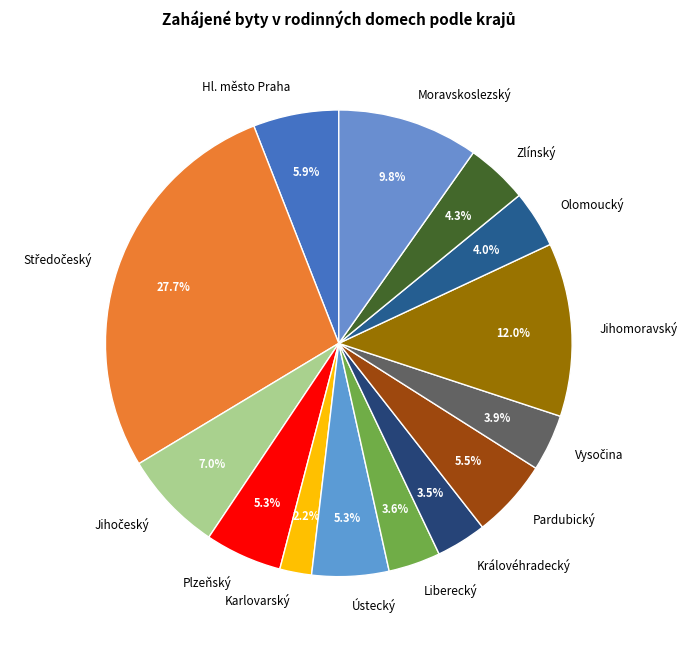

What percentage is NOT represented by Jihomoravský?

88.0%